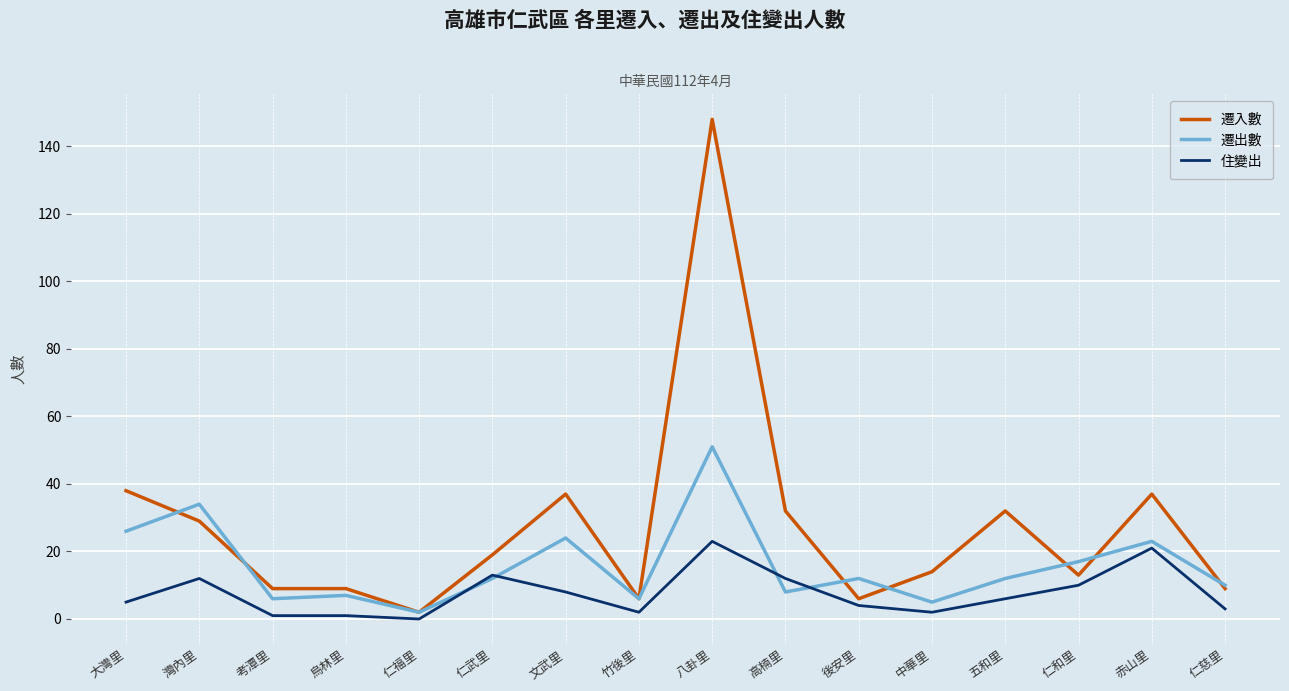

What is the difference between the maximum and minimum values in the 住變出 series?

23